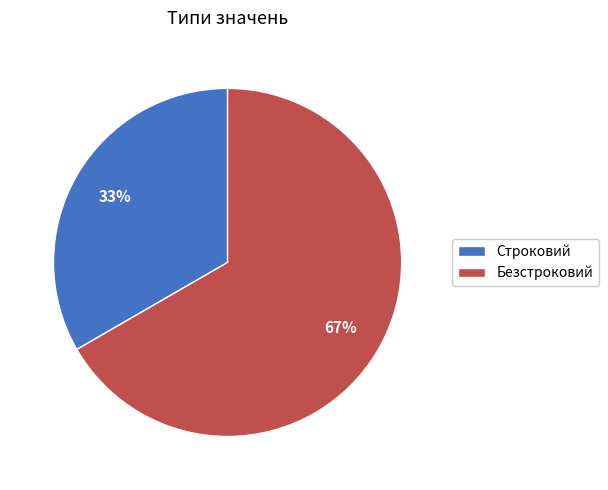

The Строковий slice represents 33% of the pie. True or false?

True